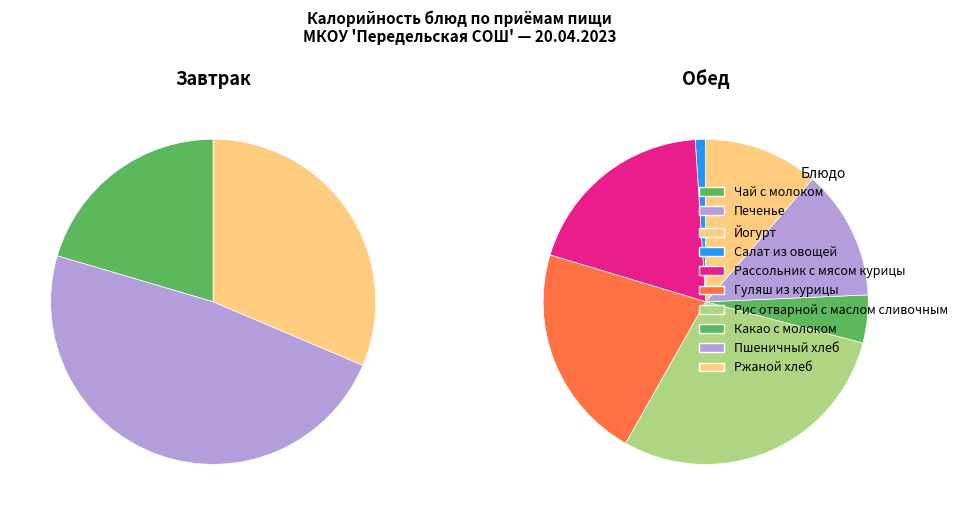

The Гуляш из курицы slice represents 24% of the pie. True or false?

False